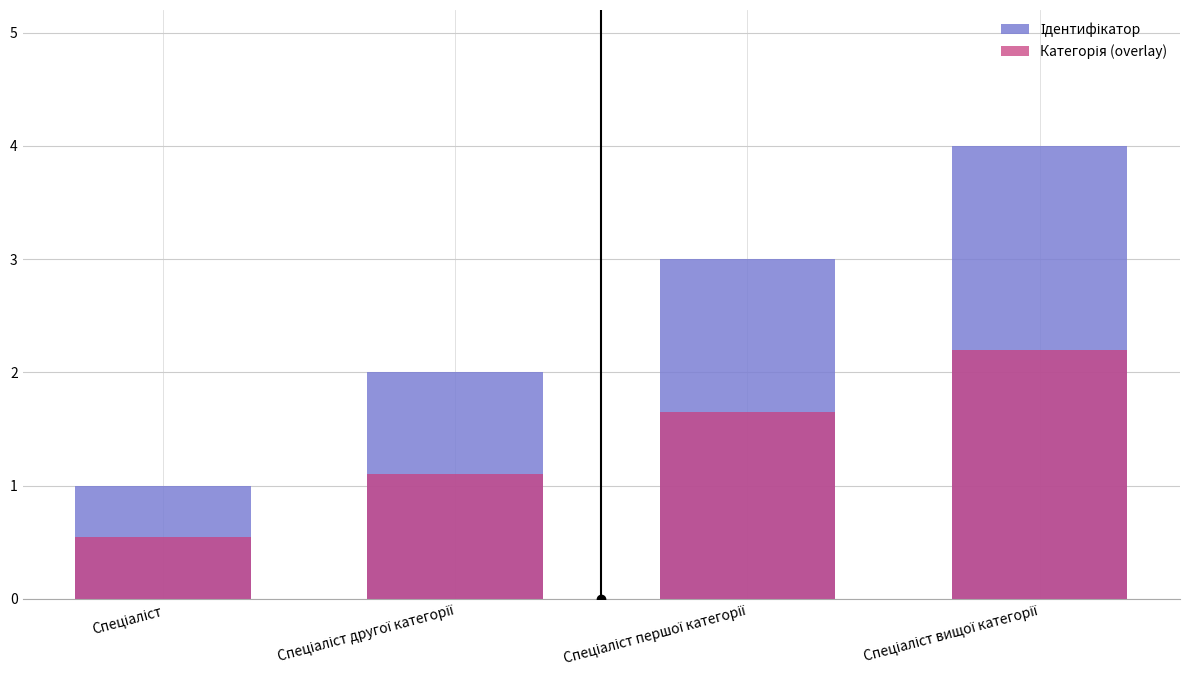

Which category has the lowest value in the Ідентифікатор series?

Спеціаліст